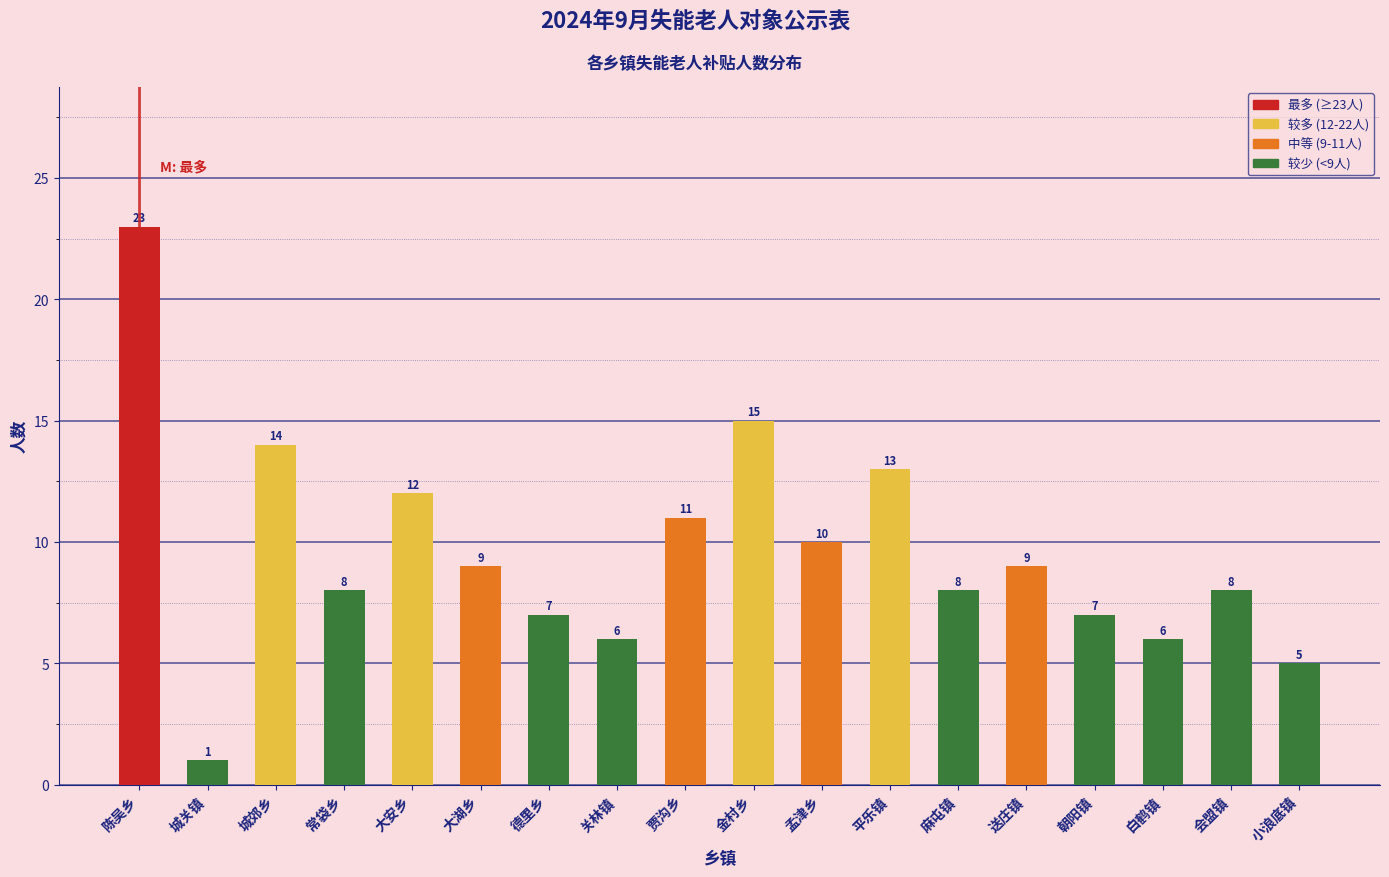

Reading left to right, transcribe all the data shown in this chart.

23	1	14	8	12	9	7	6	11	15	10	13	8	9	7	6	8	5